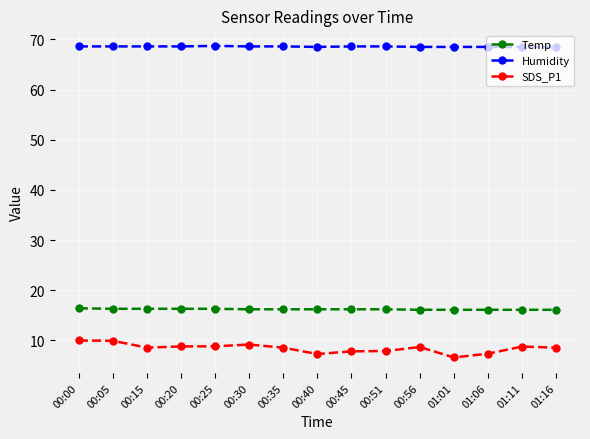

What are all the series names shown in the legend?

Temp, Humidity, SDS_P1